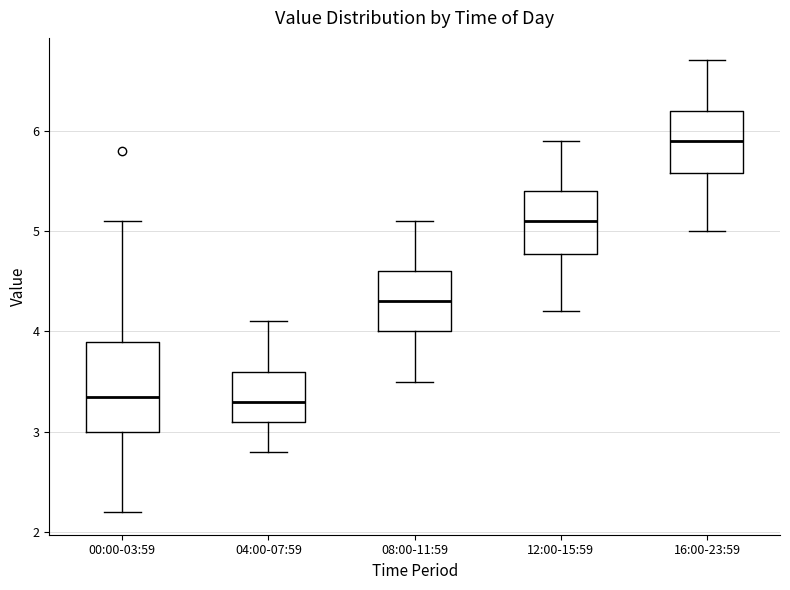

Which box is the tallest, from its lower edge to its upper edge?

00:00-03:59